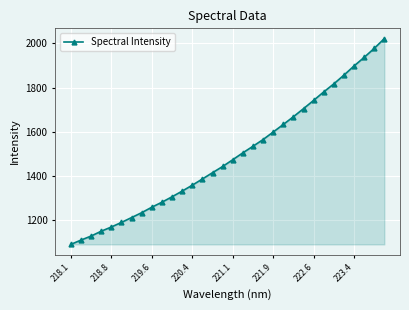

What is the value of the 17th point from the left?

1473.7